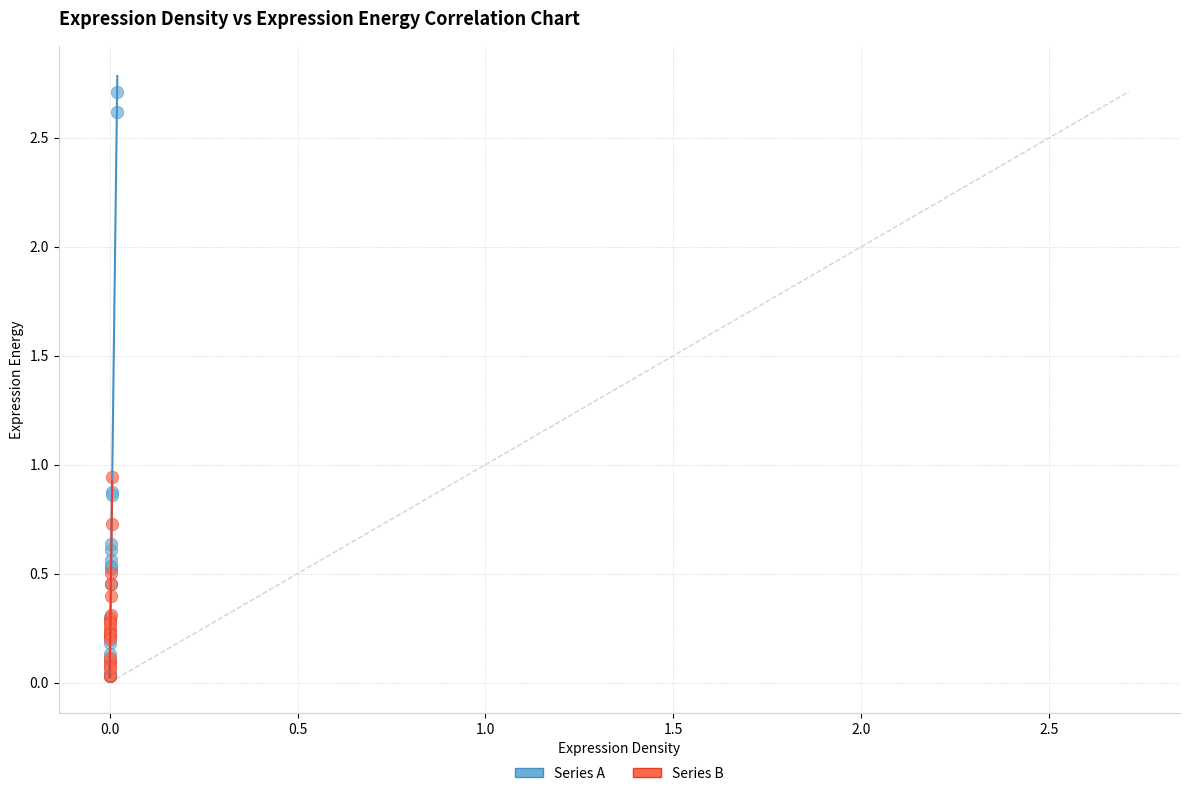

Which series reaches the maximum Y coordinate?

Series A